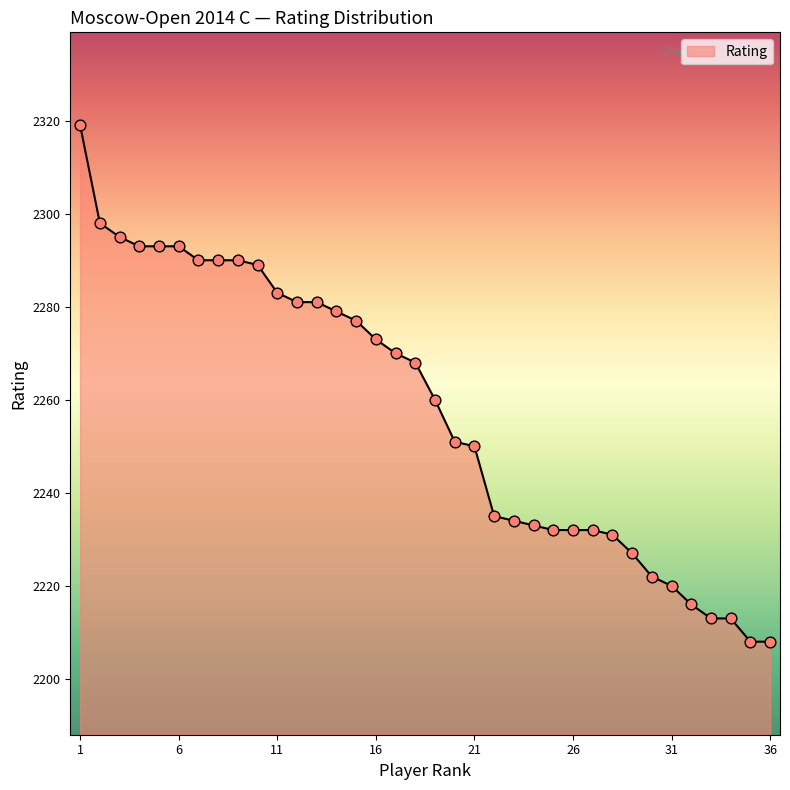

What is the difference between the maximum and minimum values?

111